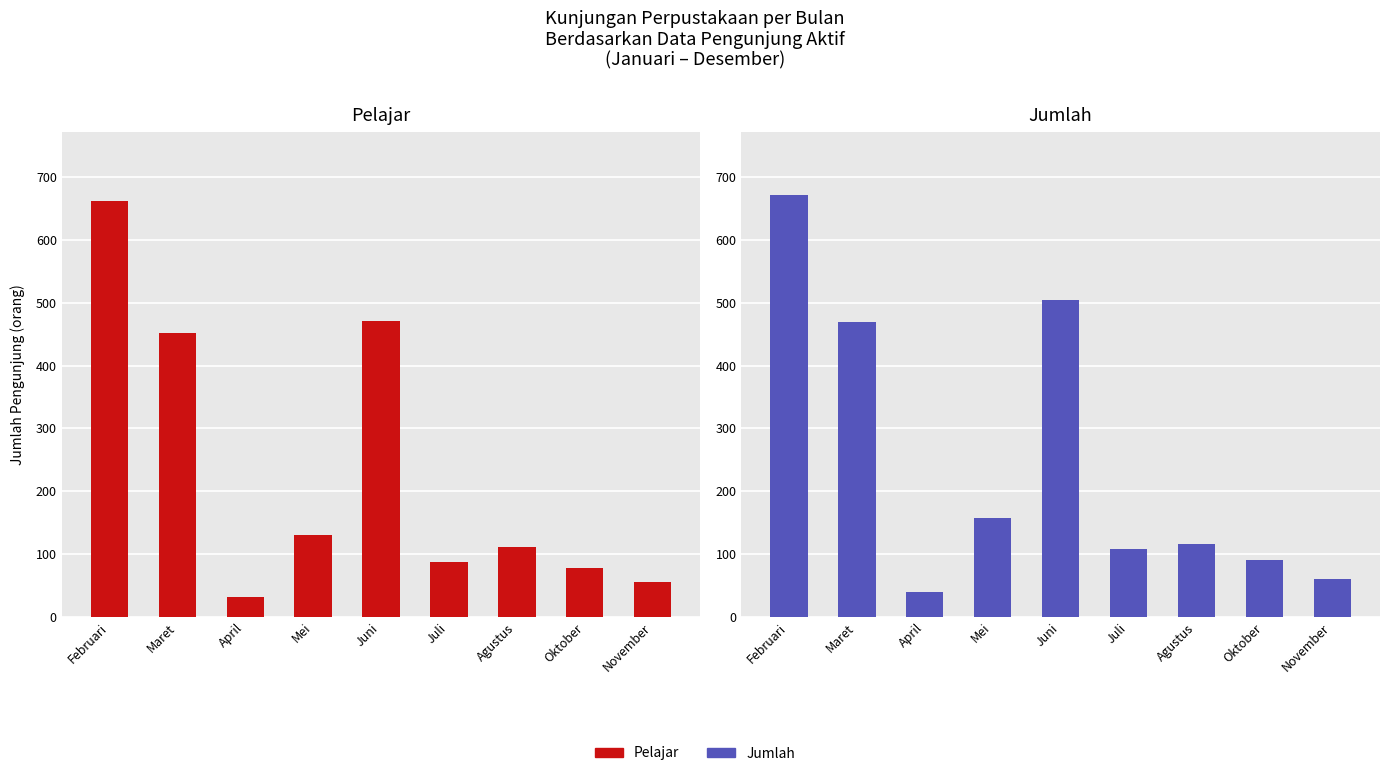

Rank the series at November from highest to lowest value.

Jumlah, Pelajar